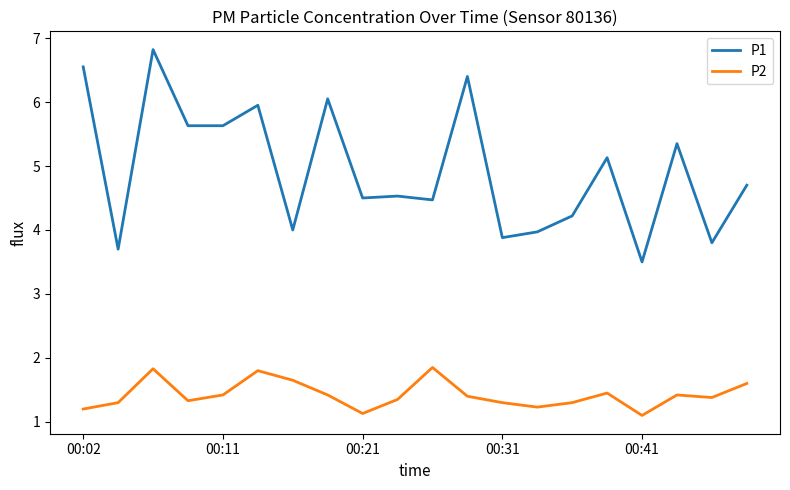

What is the lowest value of the P1 series?

3.5